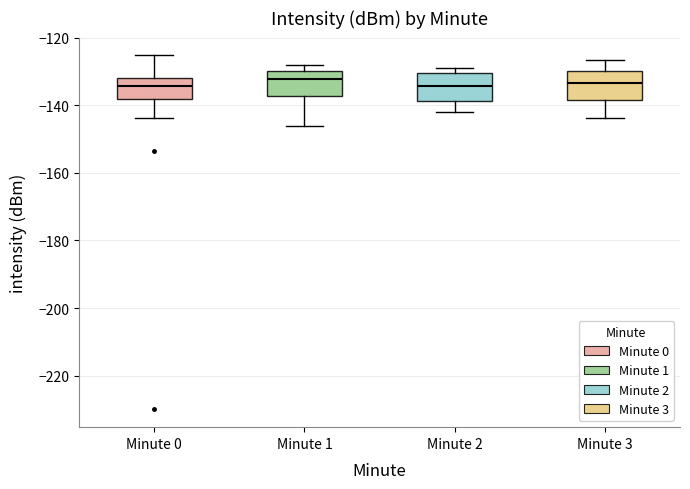

Reading left to right, transcribe this box plot: for each box, give where its median line is, the range the box spans, and where its two whiskers end, as read against the y-axis. The values are not printed on the chart, so give them approximately, as read against the axis.

Minute 0: median -134, box -138 to -132, whiskers -144 to -126
Minute 1: median -132, box -138 to -130, whiskers -146 to -128
Minute 2: median -134, box -138 to -130, whiskers -142 to -128
Minute 3: median -134, box -138 to -130, whiskers -144 to -126